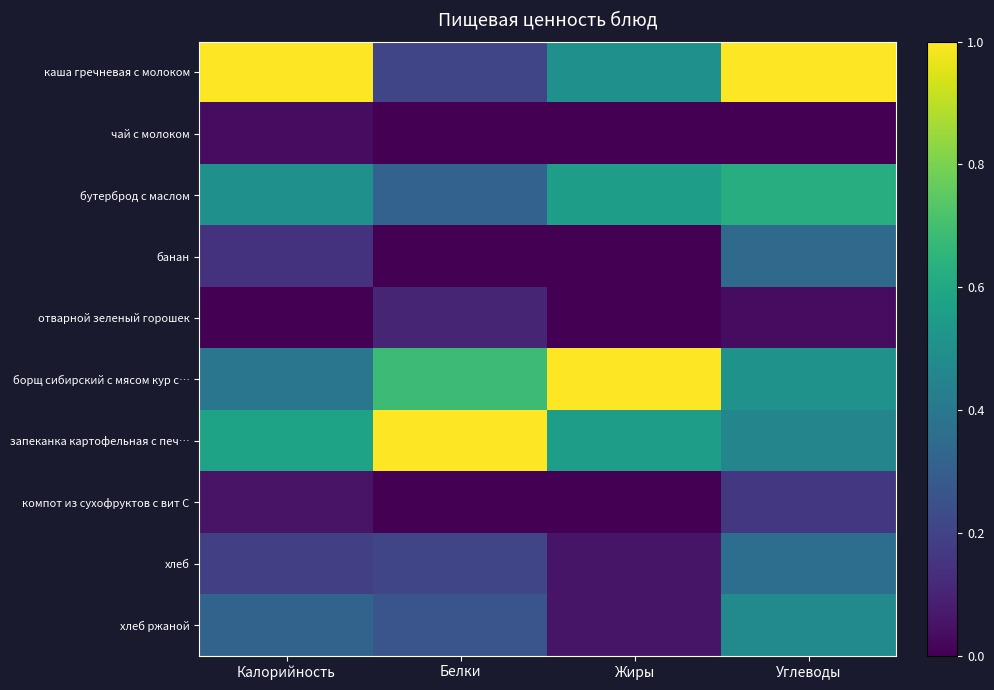

Between Жиры and Белки, which is larger?

Жиры